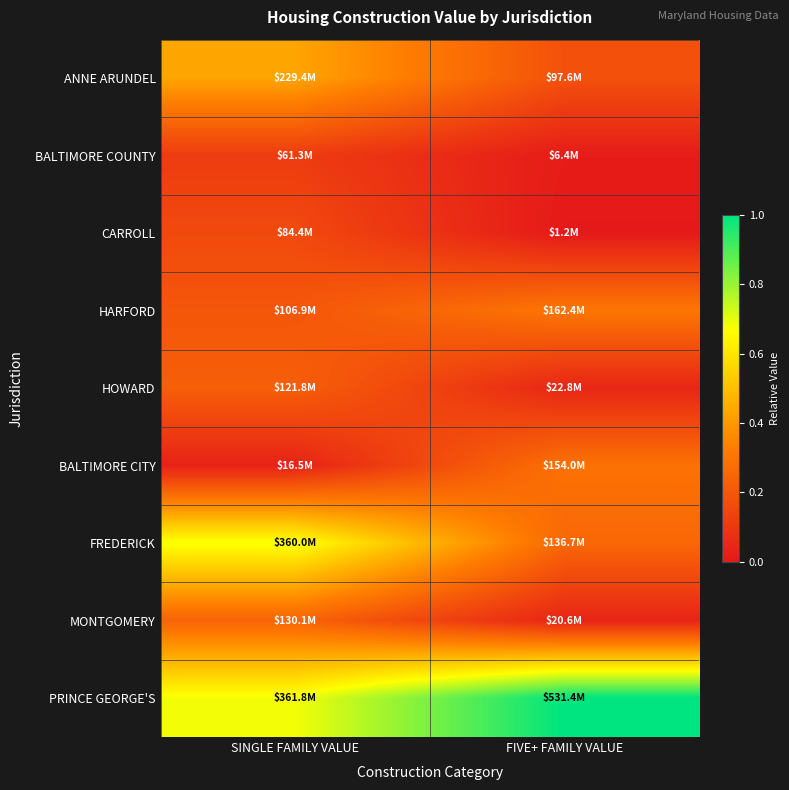

Rank the series at SINGLE FAMILY VALUE from highest to lowest value.

PRINCE GEORGE'S, FREDERICK, ANNE ARUNDEL, MONTGOMERY, HOWARD, HARFORD, CARROLL, BALTIMORE COUNTY, BALTIMORE CITY